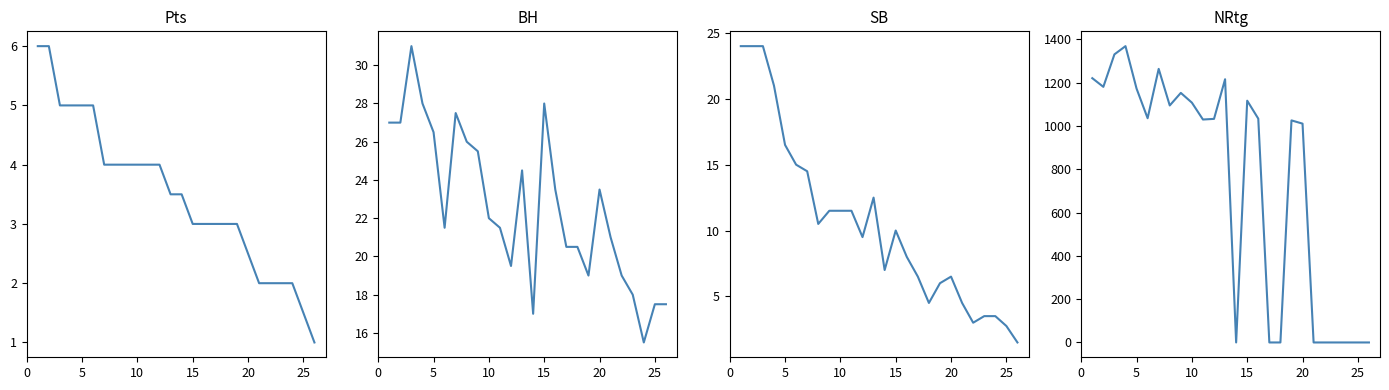

What is the difference between the maximum and minimum values in the SB series?

22.5